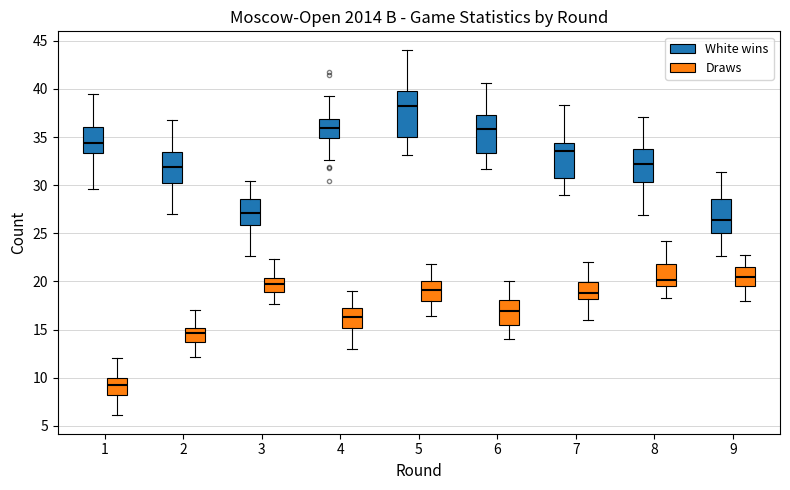

Which box is the tallest, from its lower edge to its upper edge?

5 (White wins)